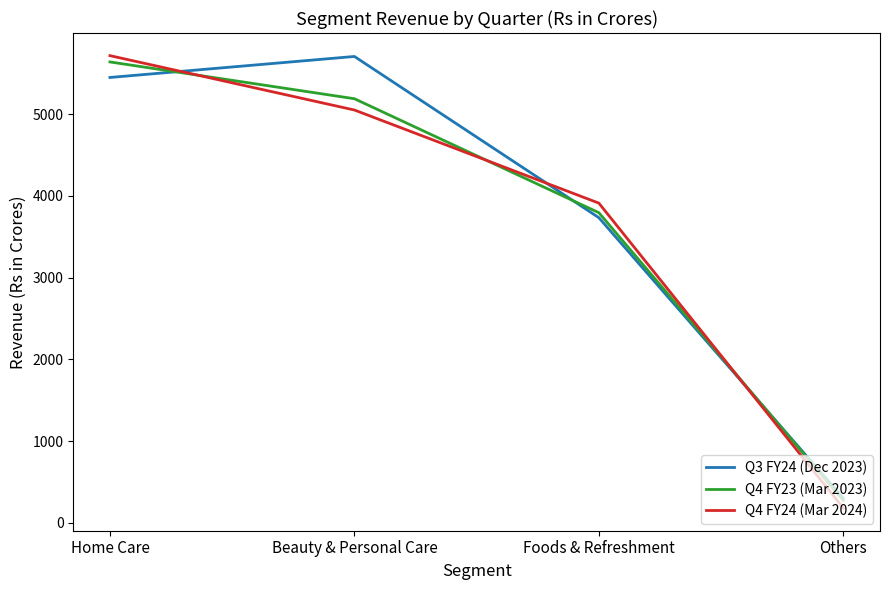

Reading left to right, what are all the values shown in this chart?

Q3 FY24 (Dec 2023): 5448	5705	3733	302
Q4 FY23 (Mar 2023): 5638	5188	3794	273
Q4 FY24 (Mar 2024): 5715	5050	3911	181